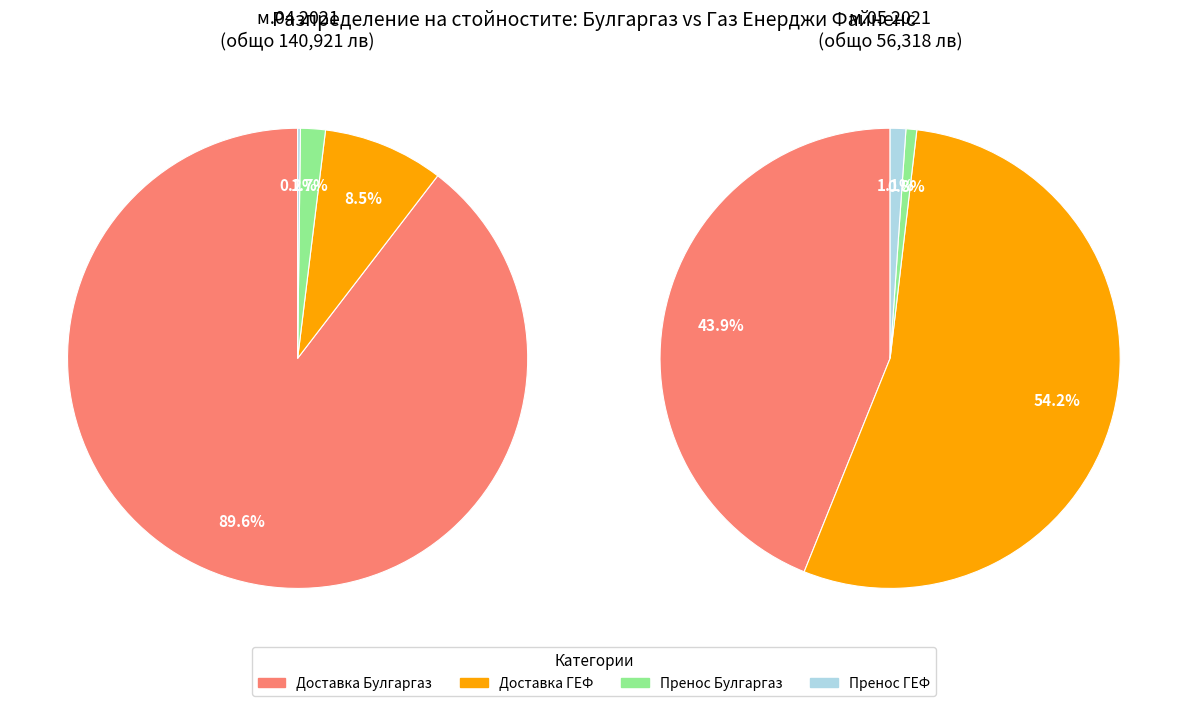

To the nearest percent, what is the average slice percentage?

25%